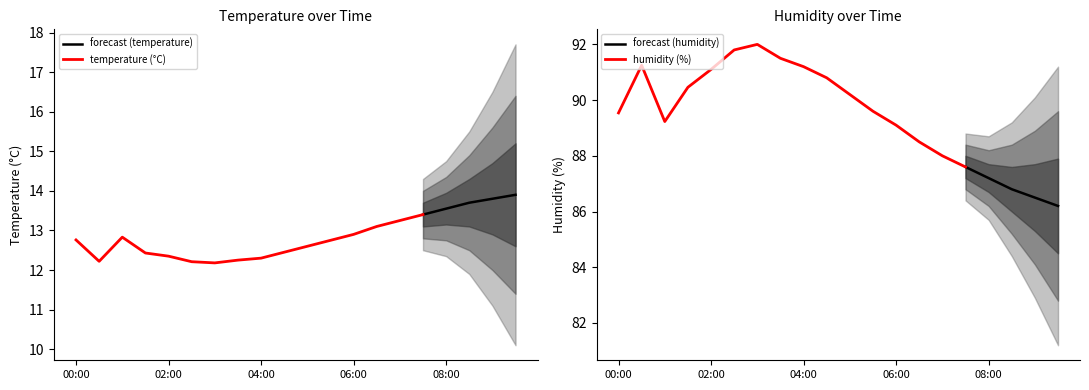

True or false: humidity and temperature cross at least once.

False